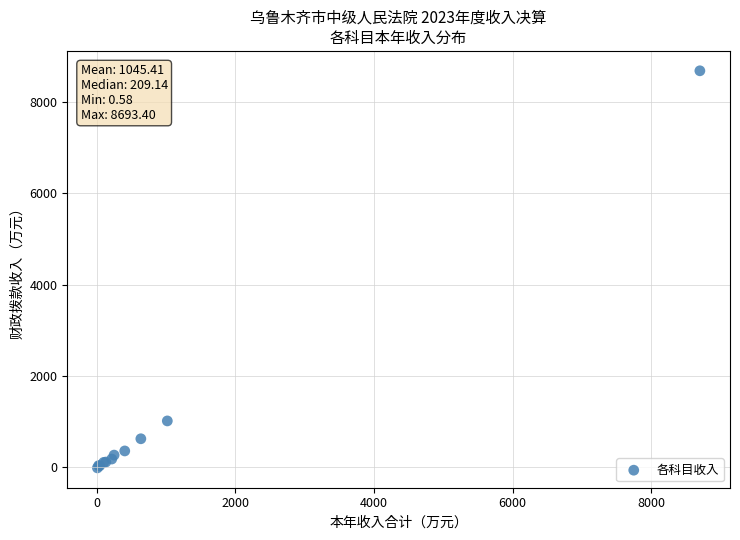

What Y value in the scatter plot is closest to 4336?

1015.4